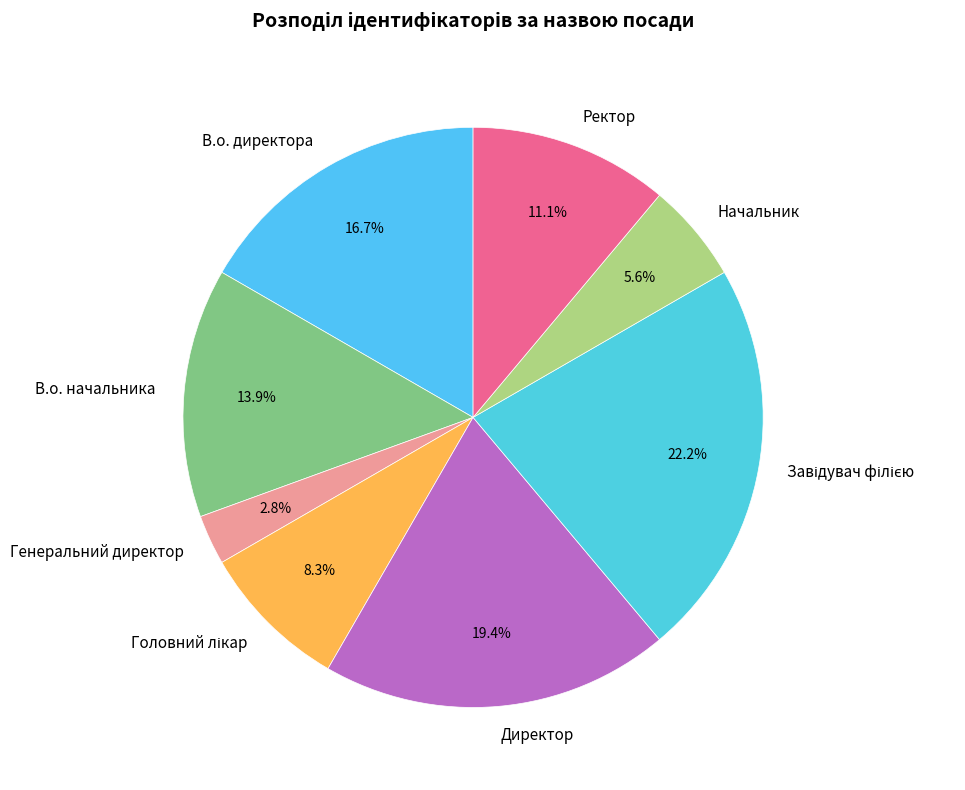

Does any single category account for the majority?

No